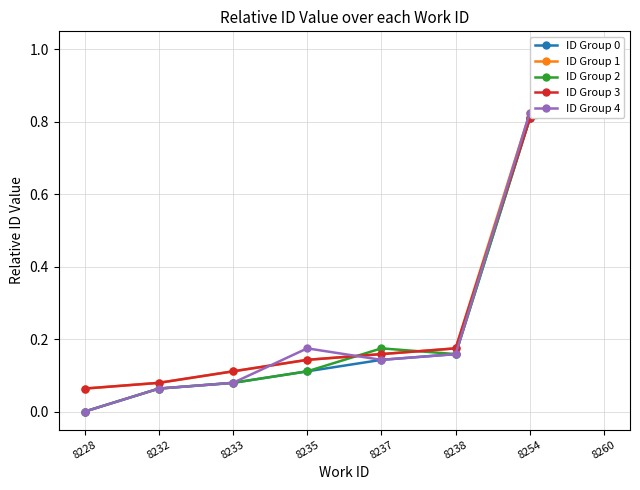

List the series in order of their peak value, highest first.

ID Group 0, ID Group 1, ID Group 3, ID Group 4, ID Group 2